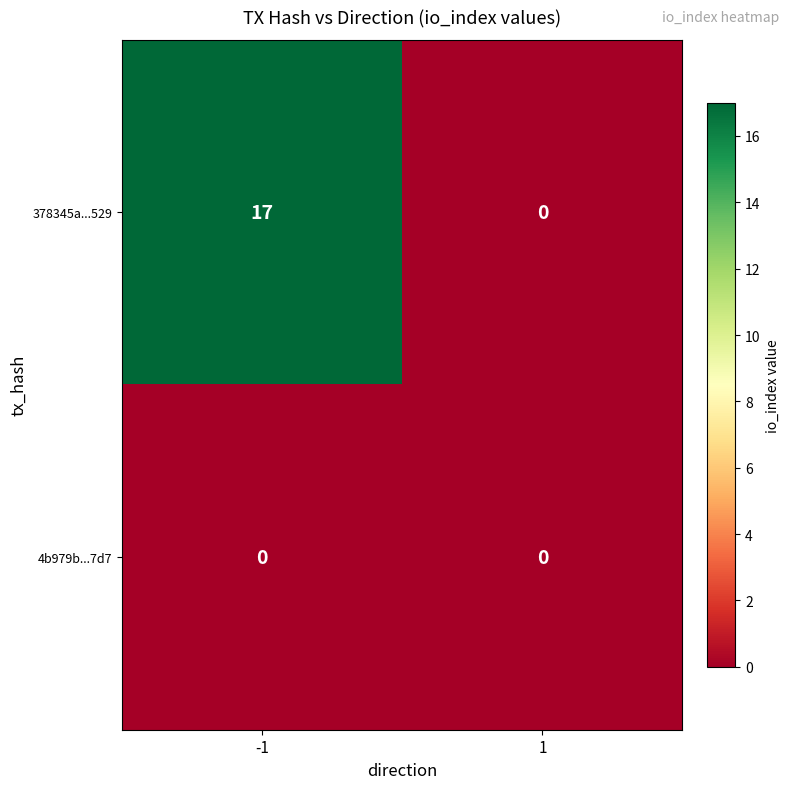

Which series changed the most between -1 and 1?

378345a...529